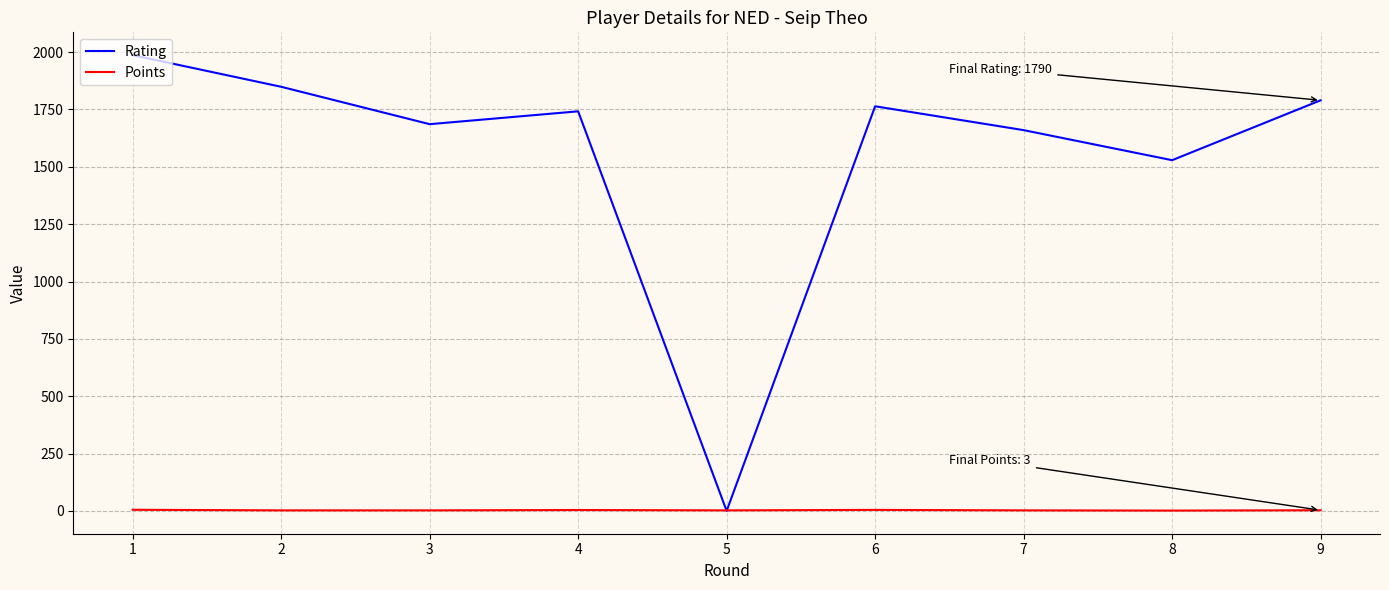

Which series has the widest spread of values?

Rating